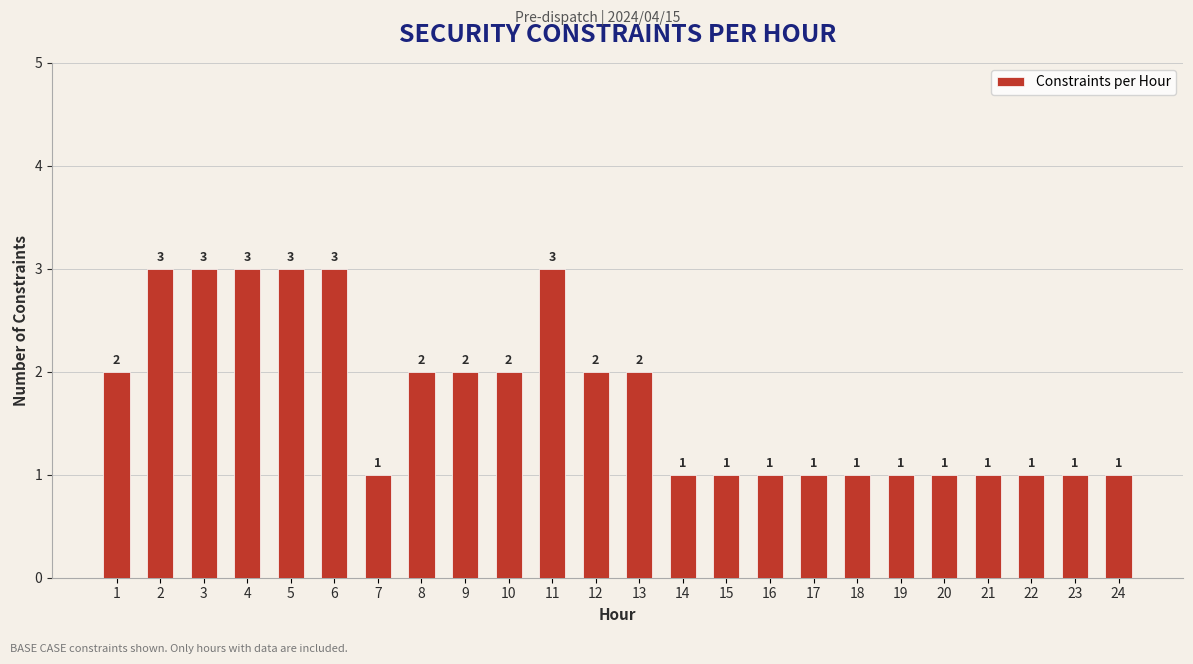

How many values are below 2?

12